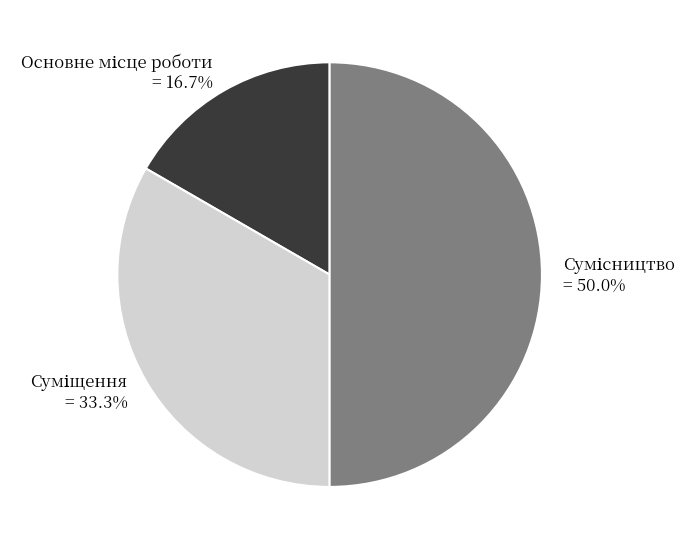

What percentage do Основне місце роботи and Суміщення together represent?

50.0%